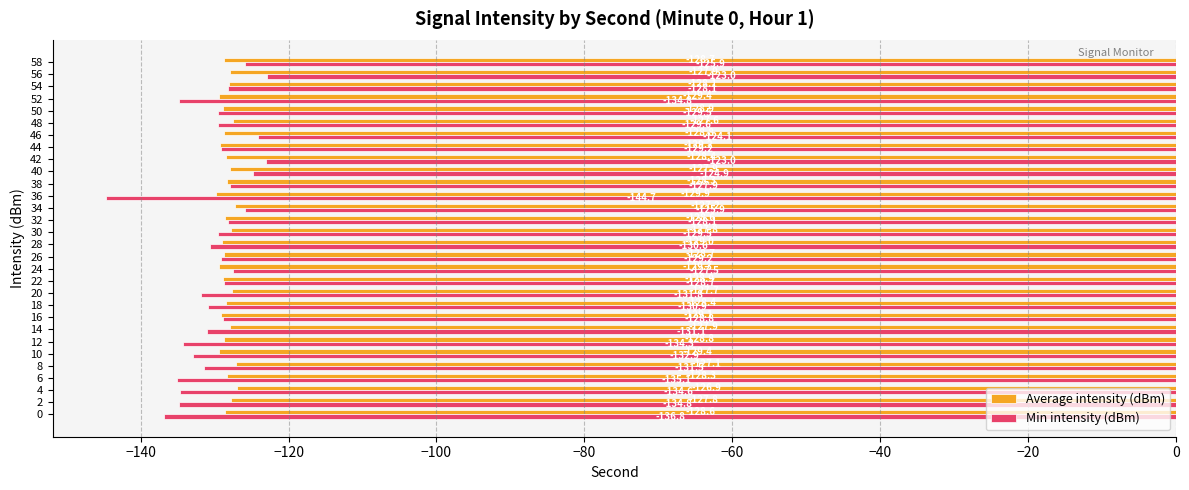

Count the number of categories in the chart.

30